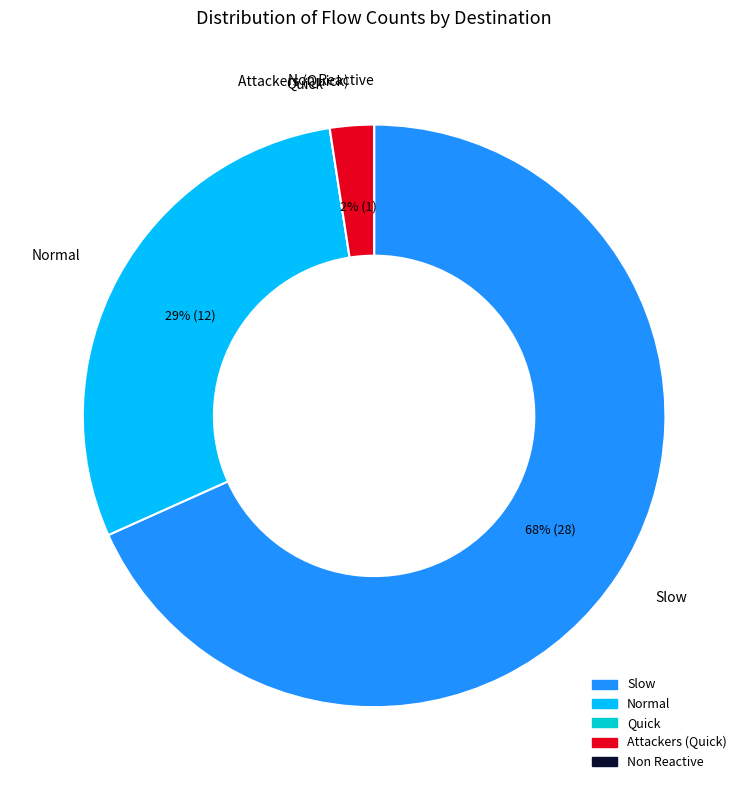

To the nearest percent, what is the average slice percentage?

20%